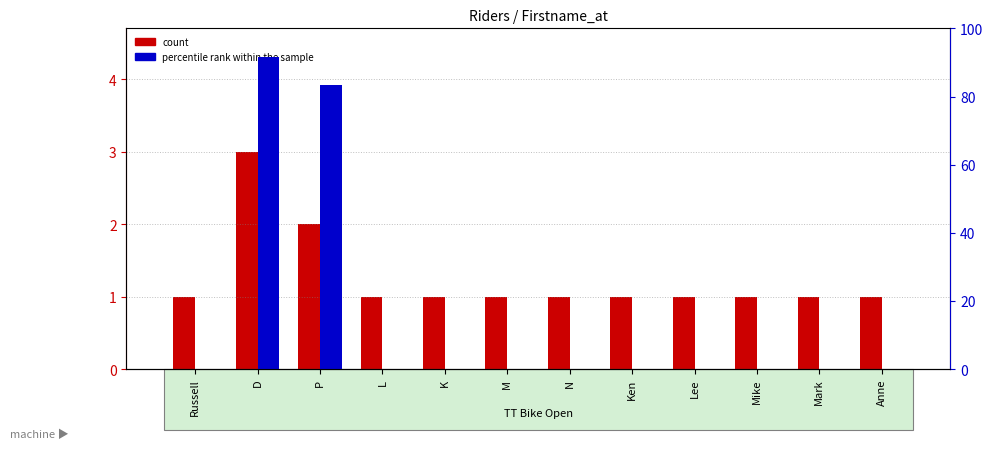

Which has a higher value, D or L?

D